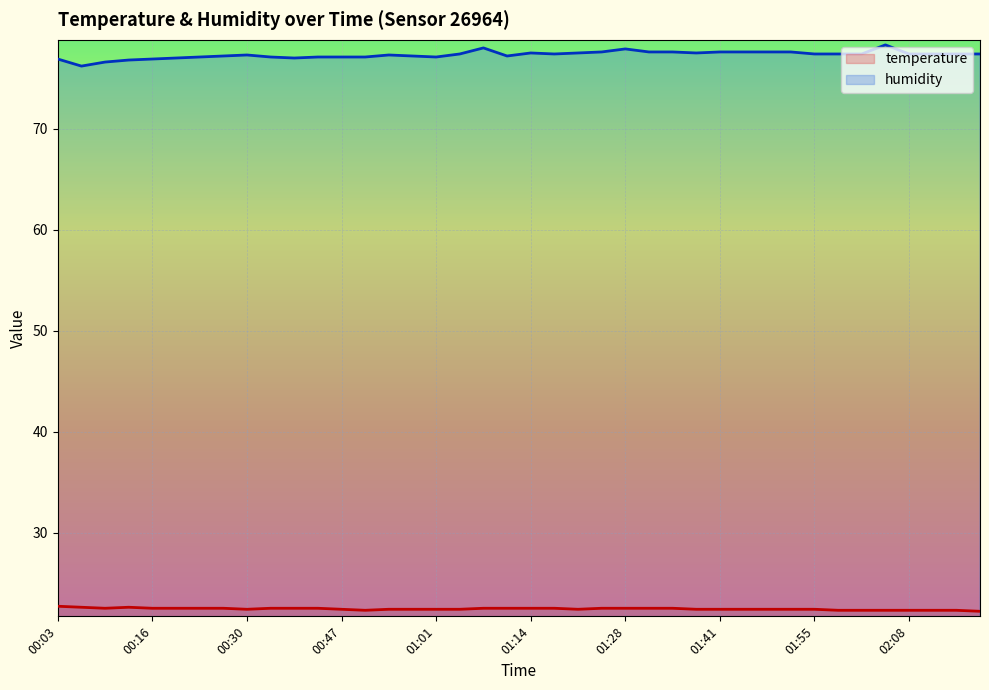

Rank the series by their maximum value, from lowest to highest.

temperature, humidity